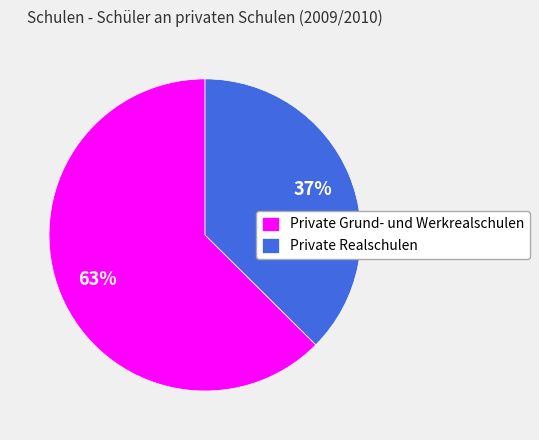

To the nearest percent, what percentage of the pie is Private Grund- und Werkrealschulen?

63%